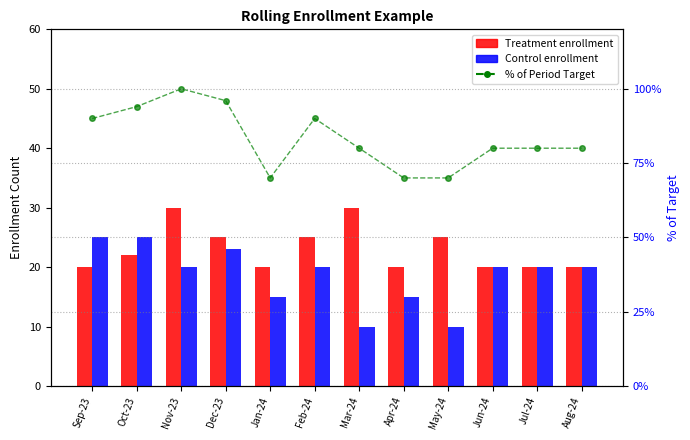

At which category does the chart reach its peak across all series?

Nov-23